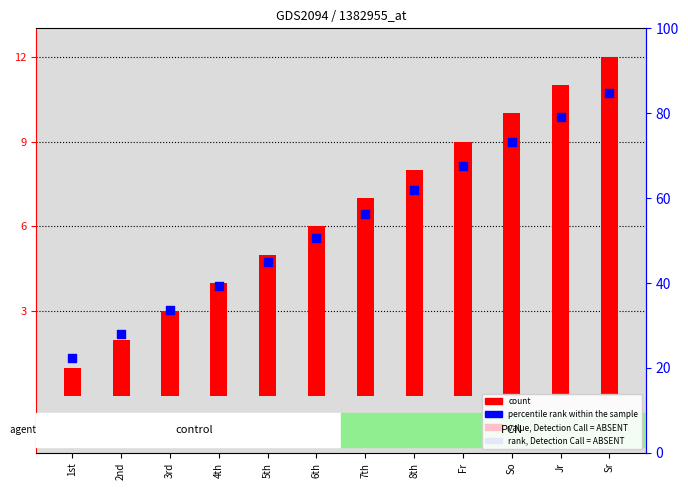

What is the change in value from So to Jr?

+1